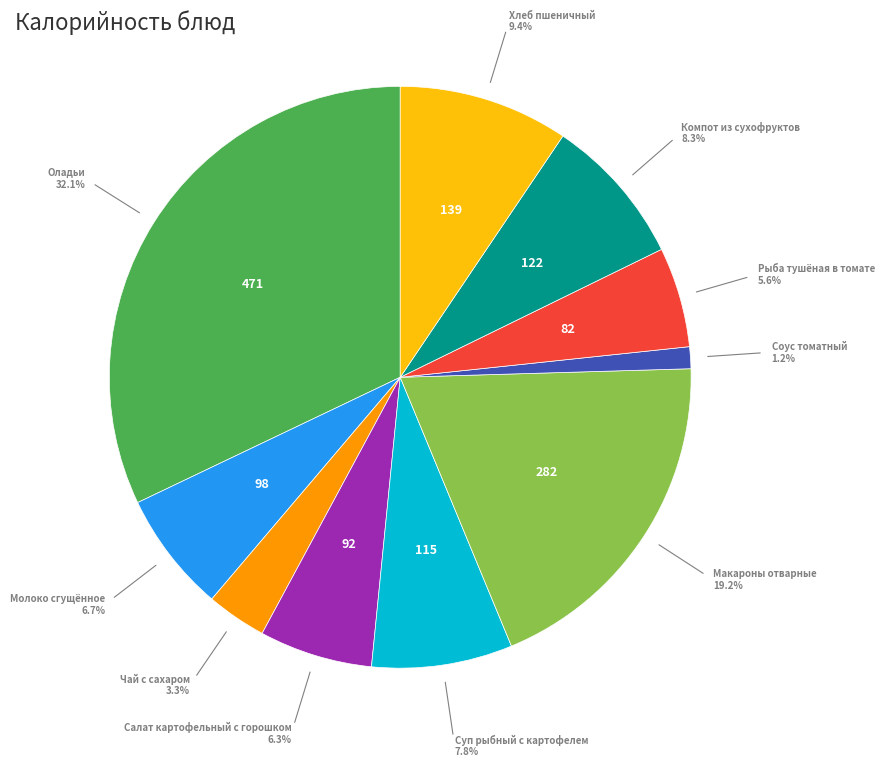

What percentage do Компот из сухофруктов and Рыба тушёная в томате together represent?

13.9%